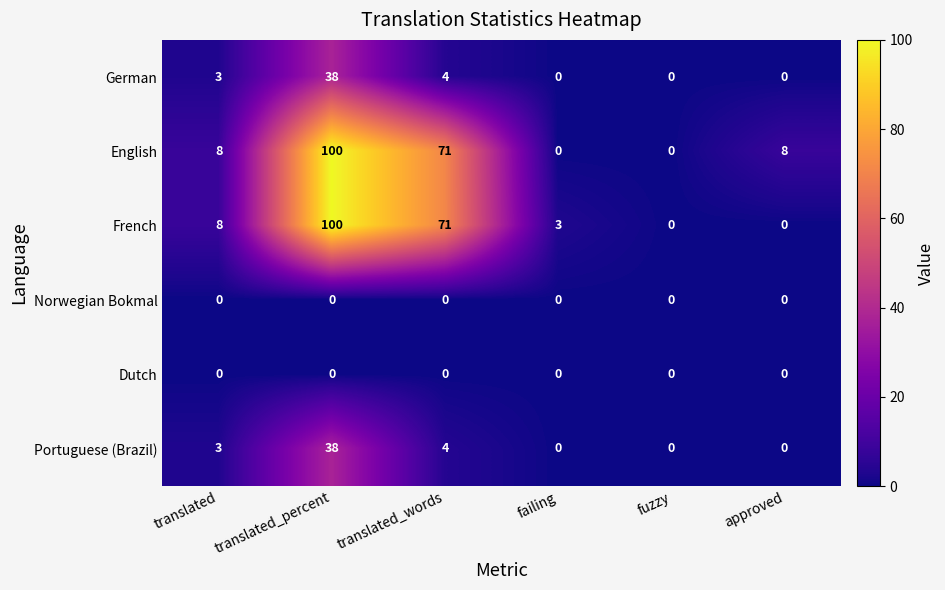

The French series shows 3 at failing. True or false?

True